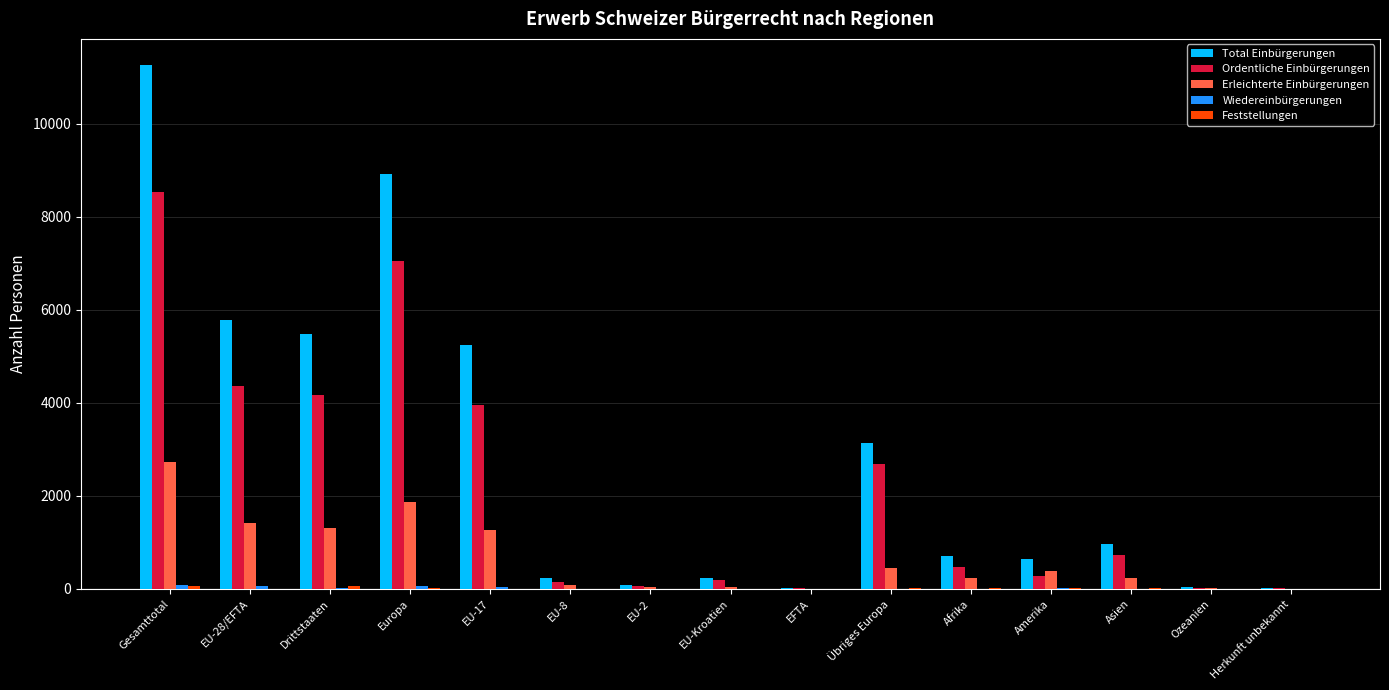

Which series has the largest total across all categories?

Total Einbürgerungen